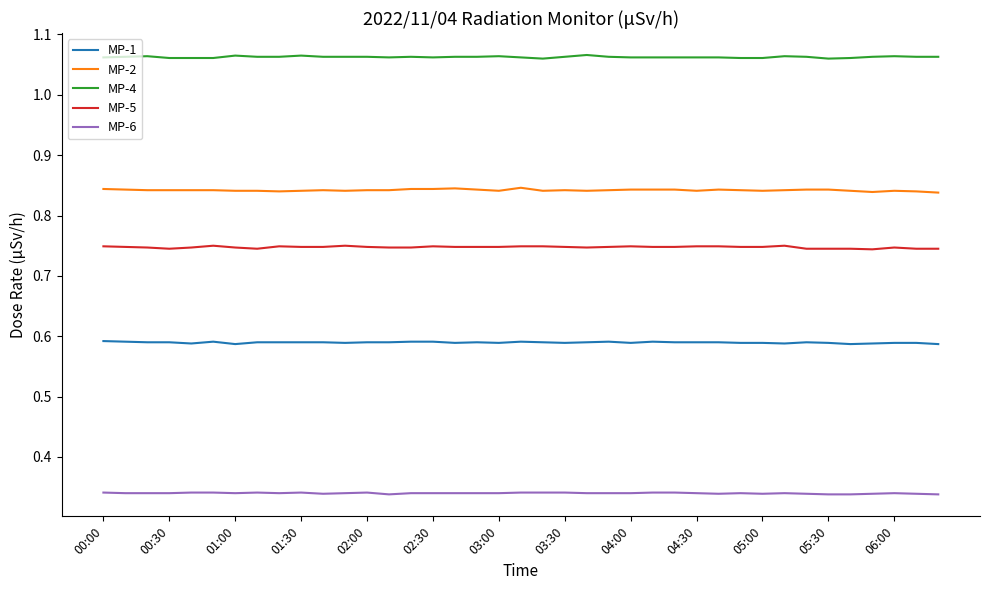

At how many categories does at least one series exceed 0?

39